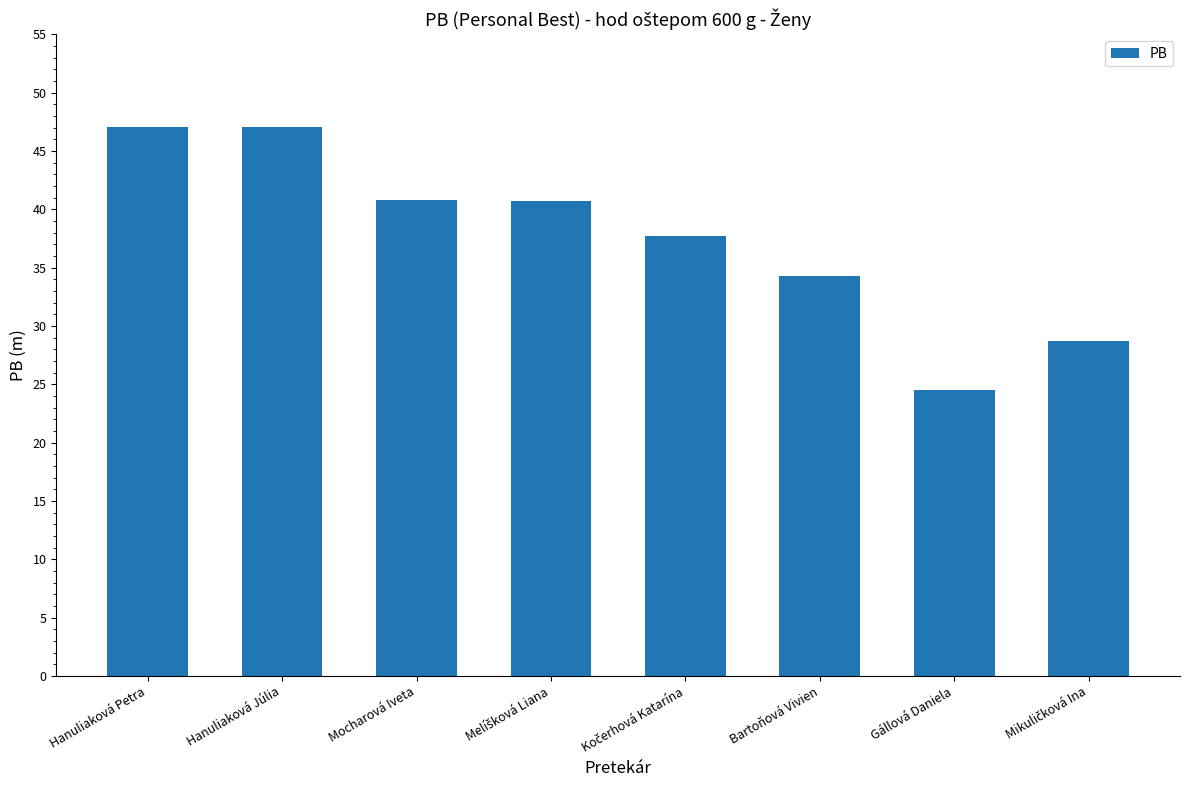

At which category does the chart reach its minimum across all series?

Gállová Daniela